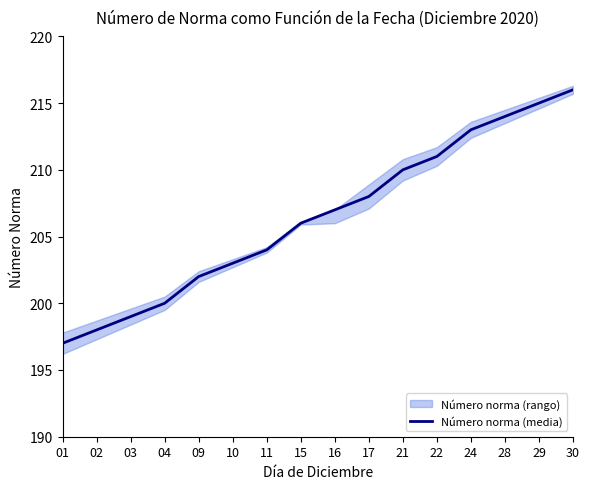

What is the average value?

206